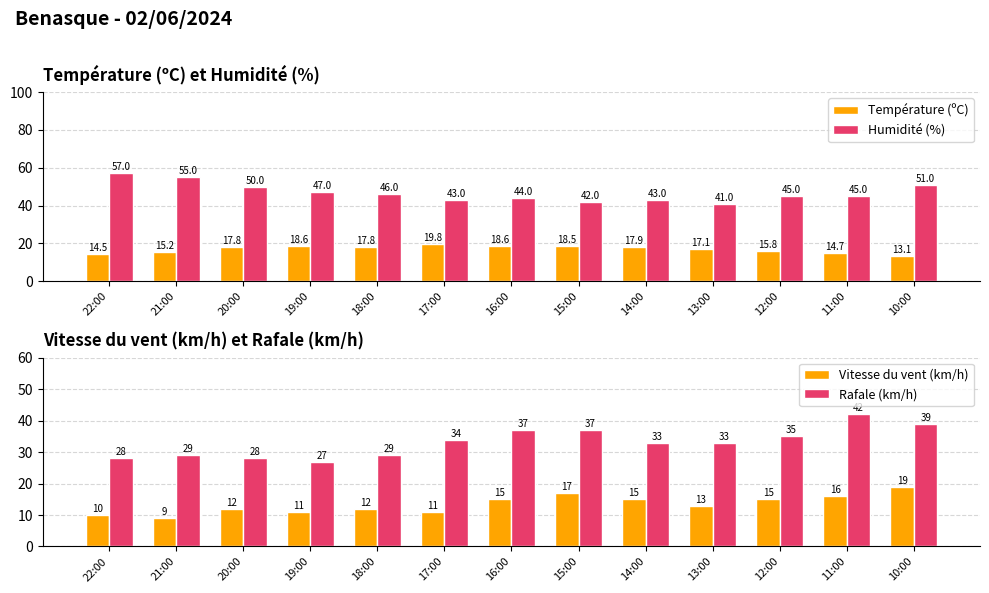

At which category is the sum across all series the highest?

10:00